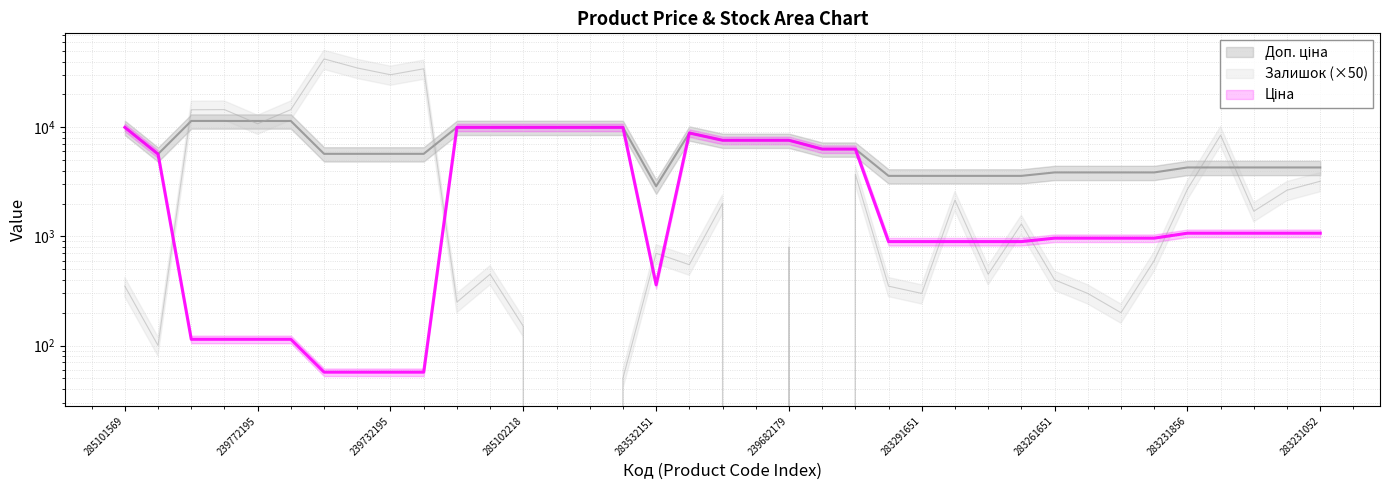

Reading left to right, what are all the values shown in this chart?

Ціна: 9975.0	5673.8	114.1	114.1	114.1	114.1	57.0	57.0	57.0	57.0	9975.0	9975.0	9975.0	9975.0	9975.0	9975.0	359.9	8856.7	7596.5	7596.5	7596.5	6308.8	6308.8	895.9	895.9	895.9	895.9	895.9	963.5	963.5	963.5	963.5	1069.8	1069.8	1069.8	1069.8	1069.8
Доп. ціна: 9975.0	5673.8	11410.0	11410.0	11410.0	11410.0	5705.0	5705.0	5705.0	5705.0	9975.0	9975.0	9975.0	9975.0	9975.0	9975.0	2878.8	8856.7	7596.5	7596.5	7596.5	6308.8	6308.8	3583.6	3583.6	3583.6	3583.6	3583.6	3854.0	3854.0	3854.0	3854.0	4279.1	4279.1	4279.1	4279.1	4279.1
Залишок: 350.0	100.0	14450.0	14500.0	10750.0	14500.0	42250.0	34900.0	30250.0	34300.0	250.0	450.0	150.0	0.0	0.0	50.0	700.0	550.0	2000.0	0.0	800.0	0.0	3700.0	350.0	300.0	2150.0	450.0	1300.0	400.0	300.0	200.0	600.0	2700.0	8450.0	1700.0	2650.0	3200.0